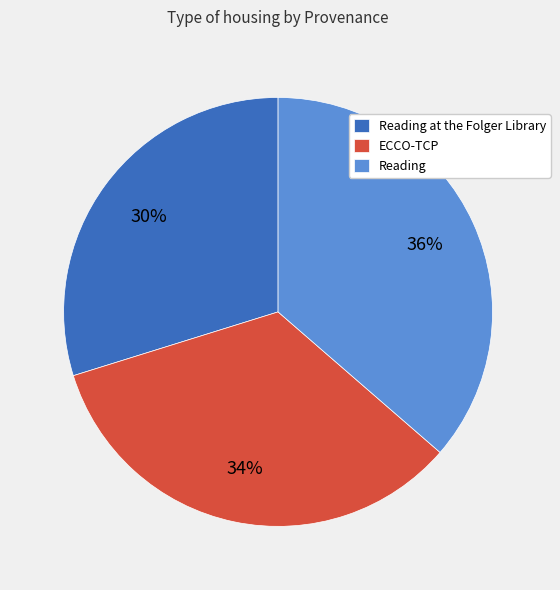

To the nearest percent, what portion does Reading represent?

36%